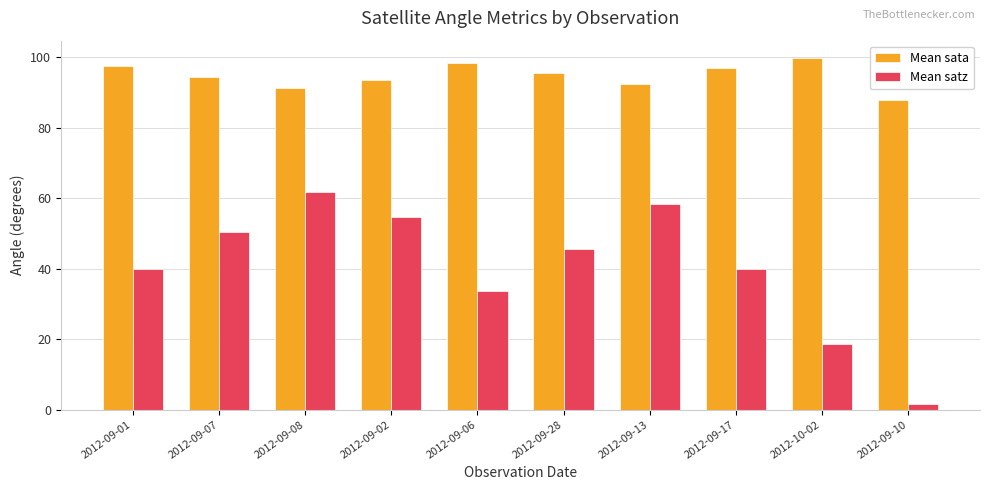

What value does the Mean sata series have at 2012-10-02?

99.6